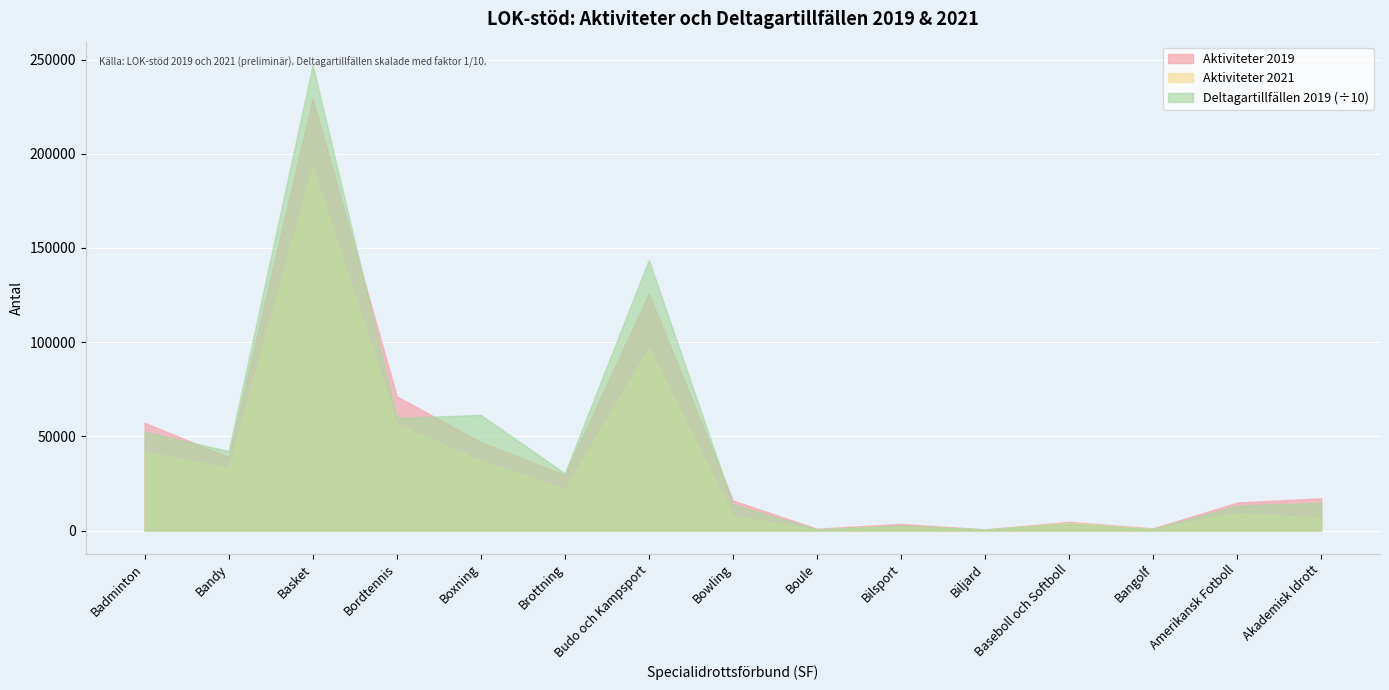

True or false: Deltagartillfällen 2019 and Aktiviteter 2021 cross at least once.

False